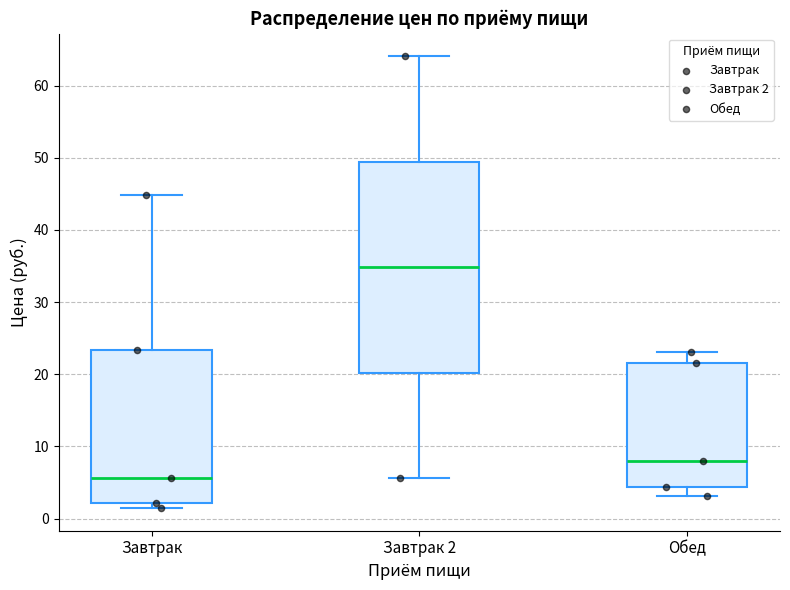

Comparing the boxes themselves (not the whiskers), which one is the tallest?

Завтрак 2